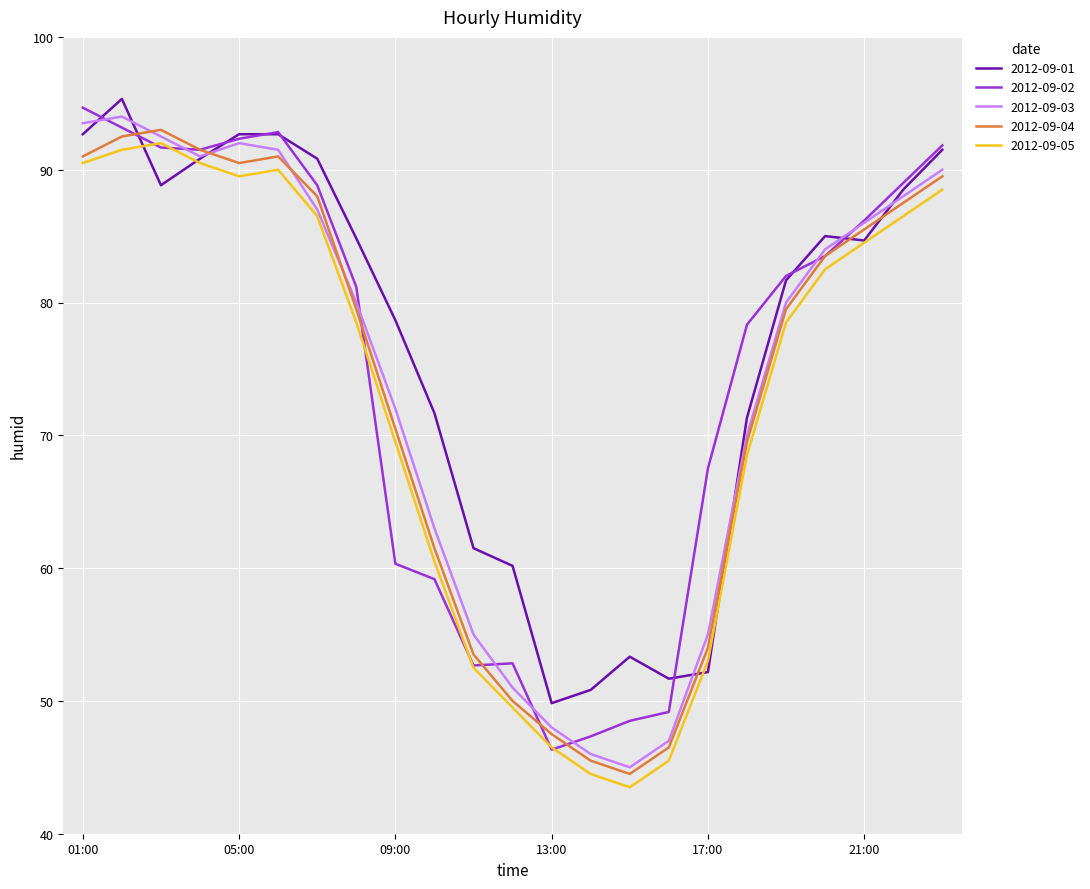

What is the maximum value shown in the chart?

95.3